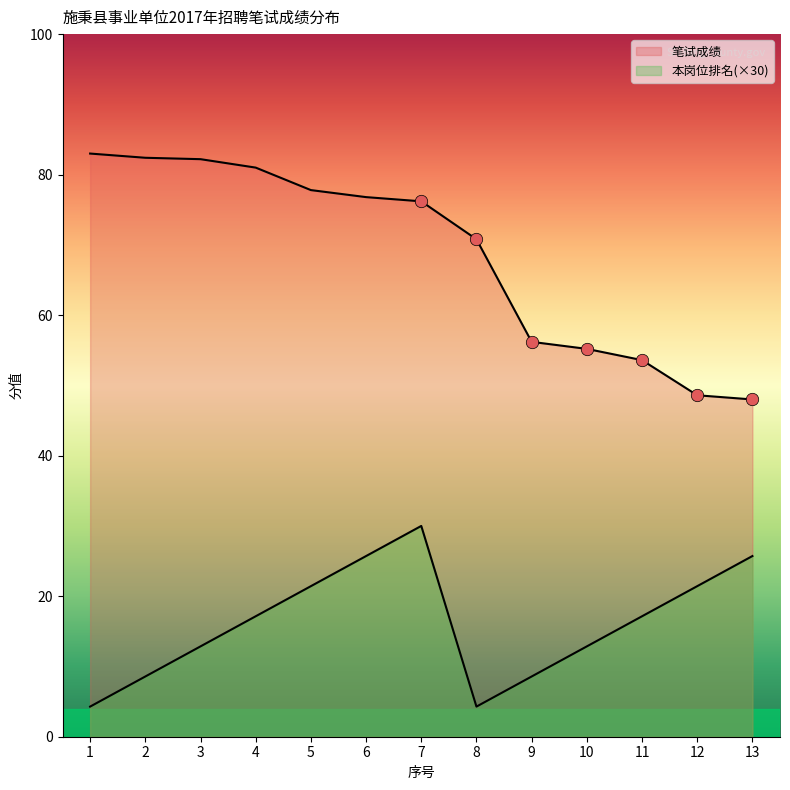

At which category is the sum across all series the highest?

7